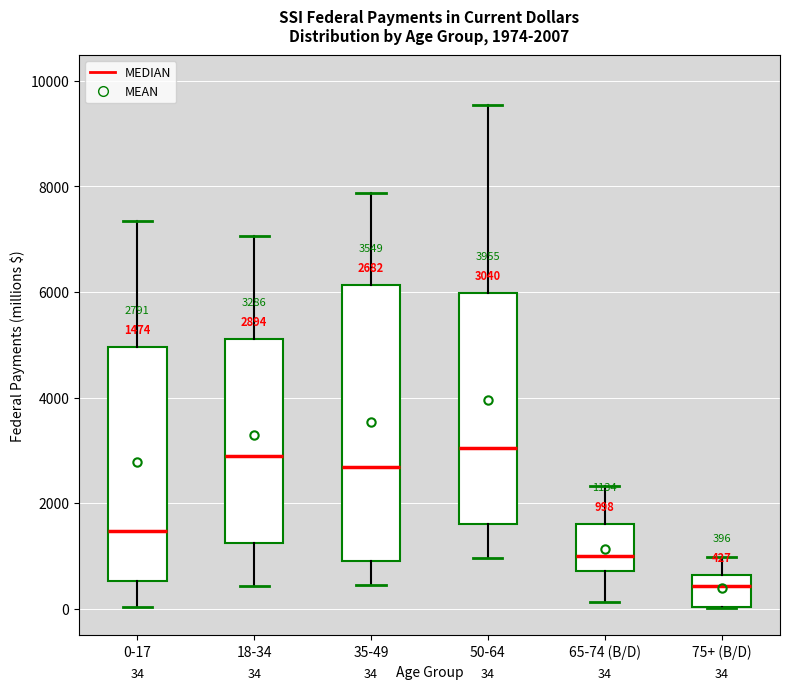

Which box's median line is the lowest?

75+ (B/D)